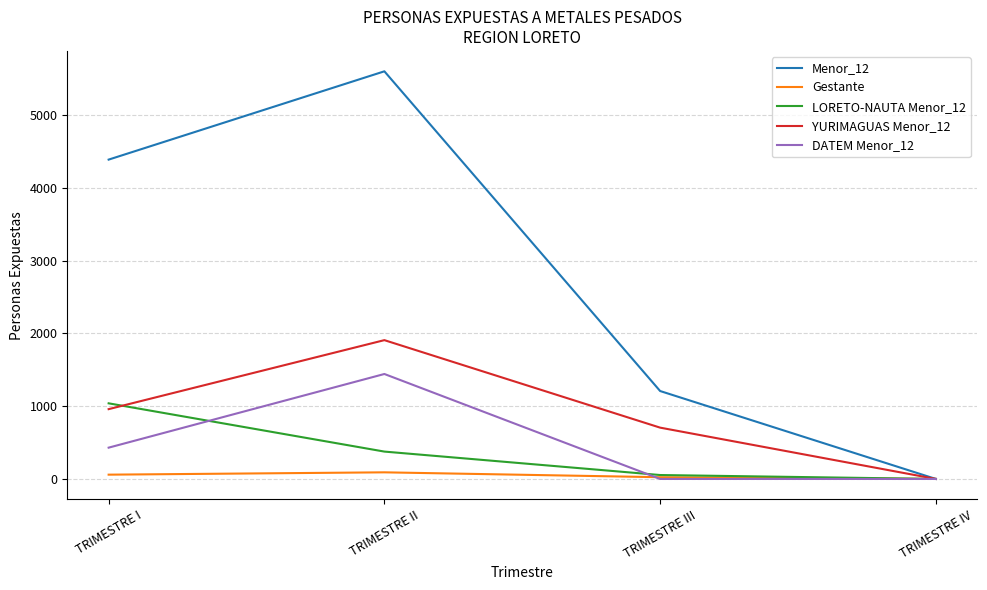

Where is the first local maximum for YURIMAGUAS Menor_12?

TRIMESTRE II